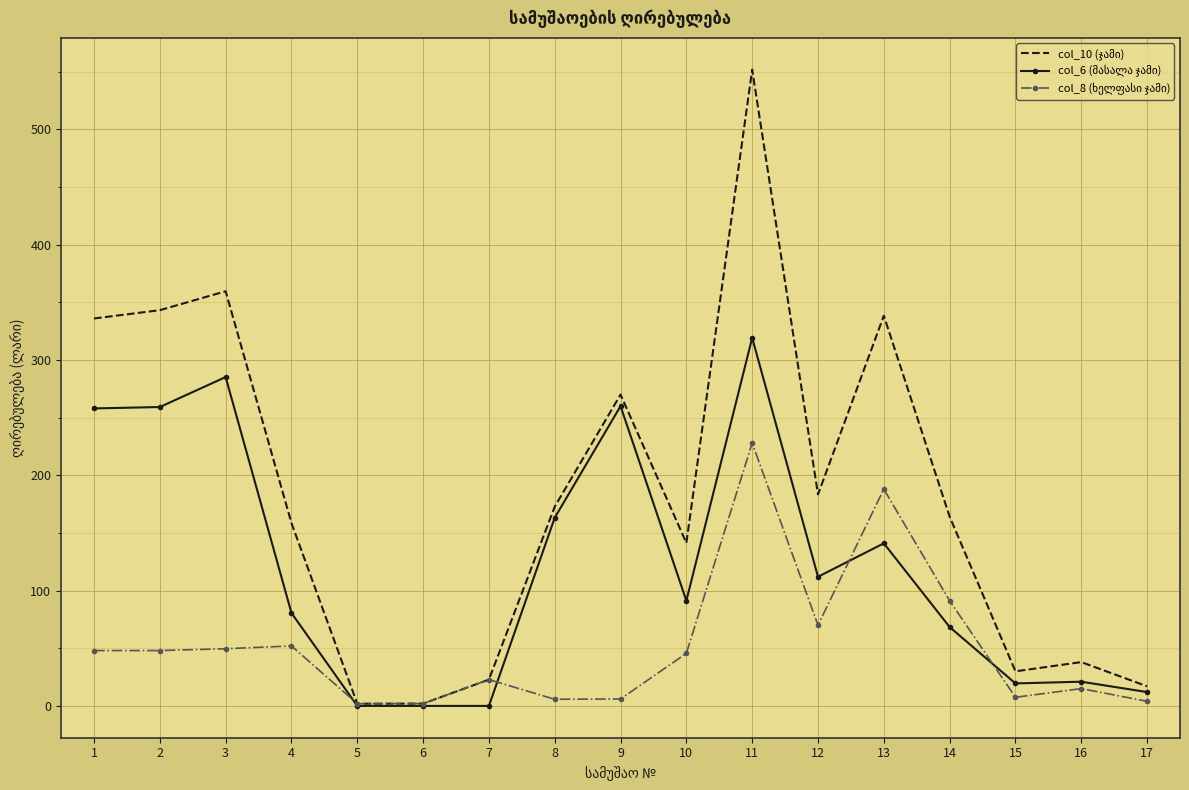

What is the spread (max minus min) of values at 13?

197.4